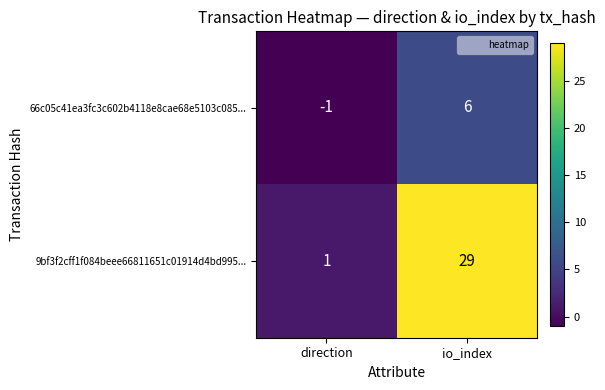

At which label is 66c05c41ea3fc3c602b4118e8cae68e5103c085... closest to 2?

direction